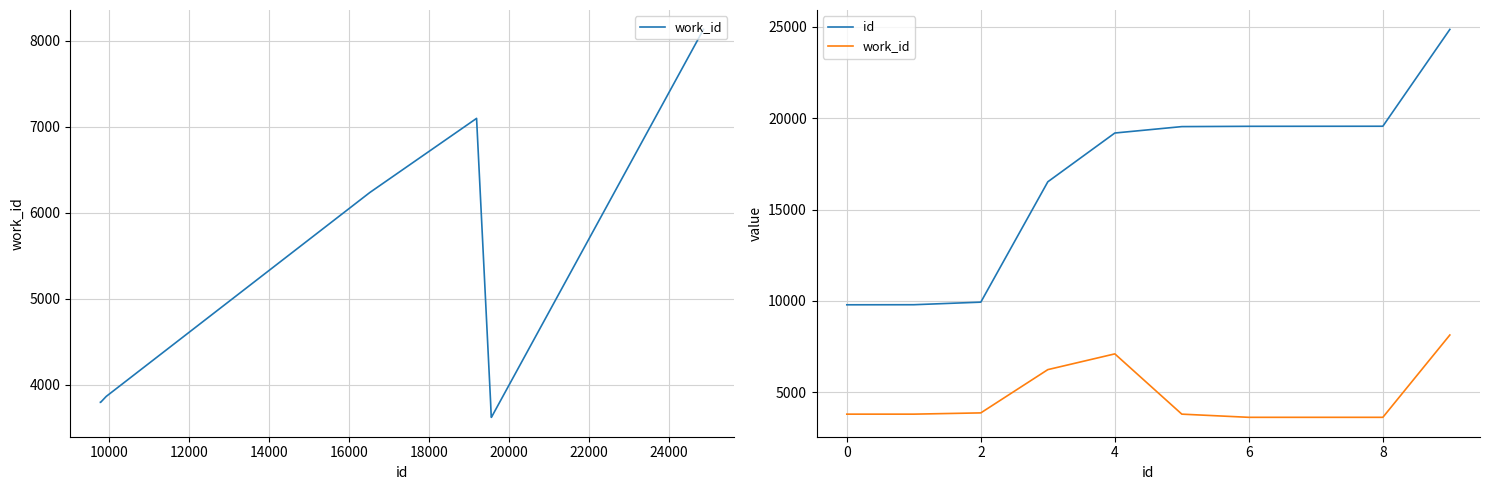

What is the spread (max minus min) of values at 18000?

15745